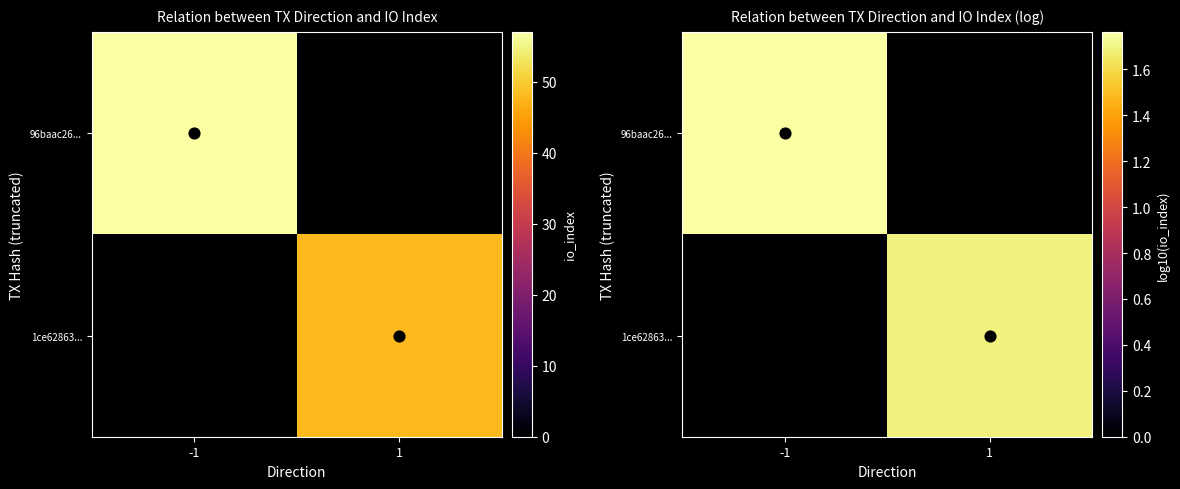

True or false: 96baac26... has a value of 3.0 at -1.

False